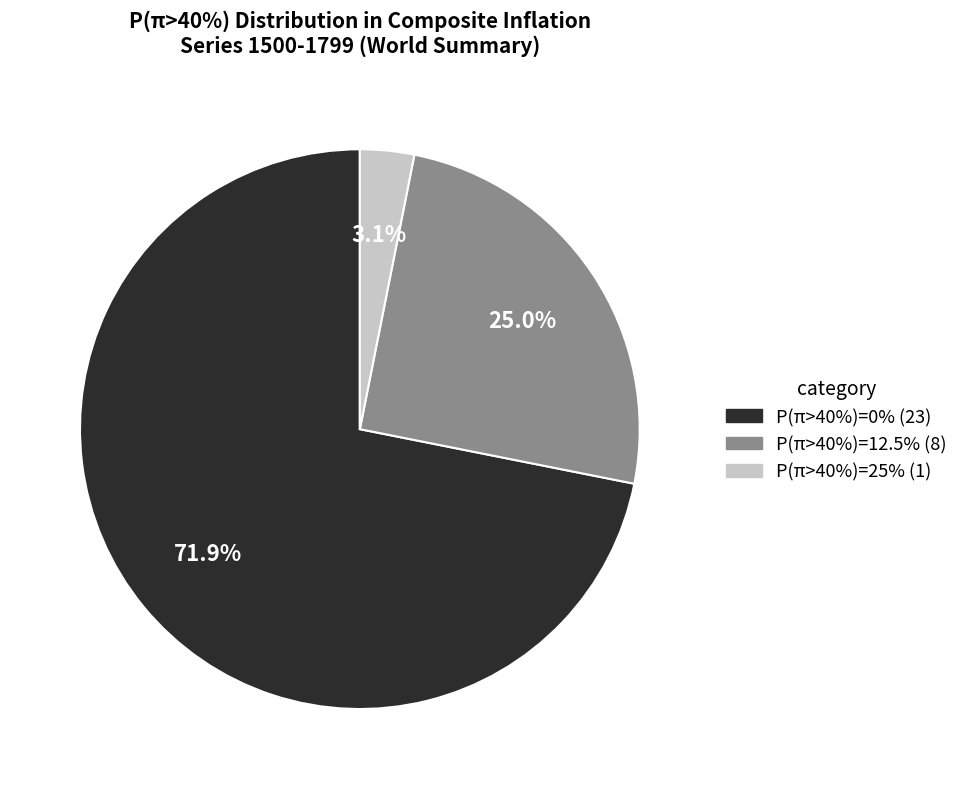

To the nearest percent, what is the average slice percentage?

33%